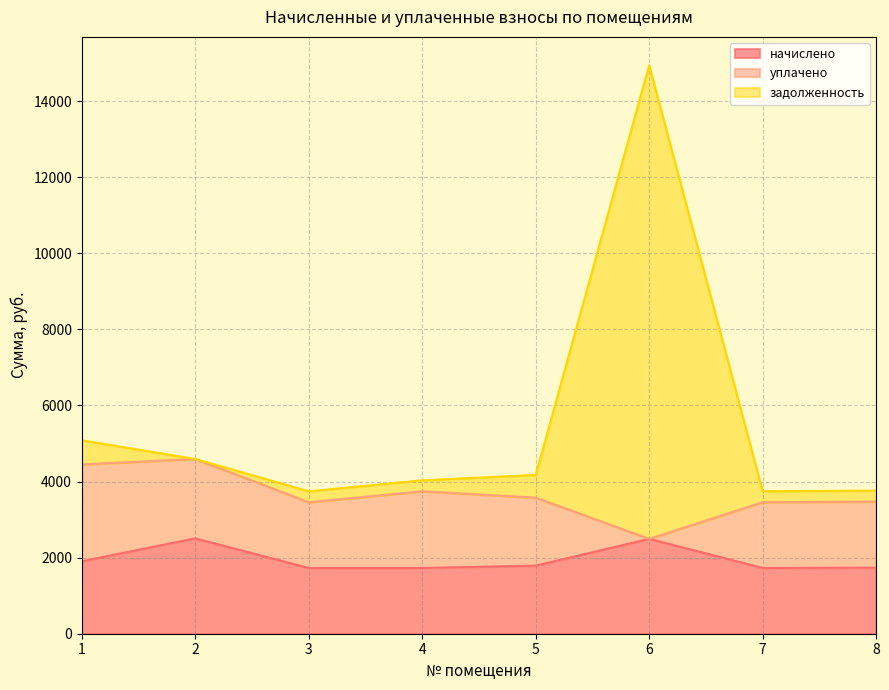

True or false: начислено has more than 1 interior local peaks.

True